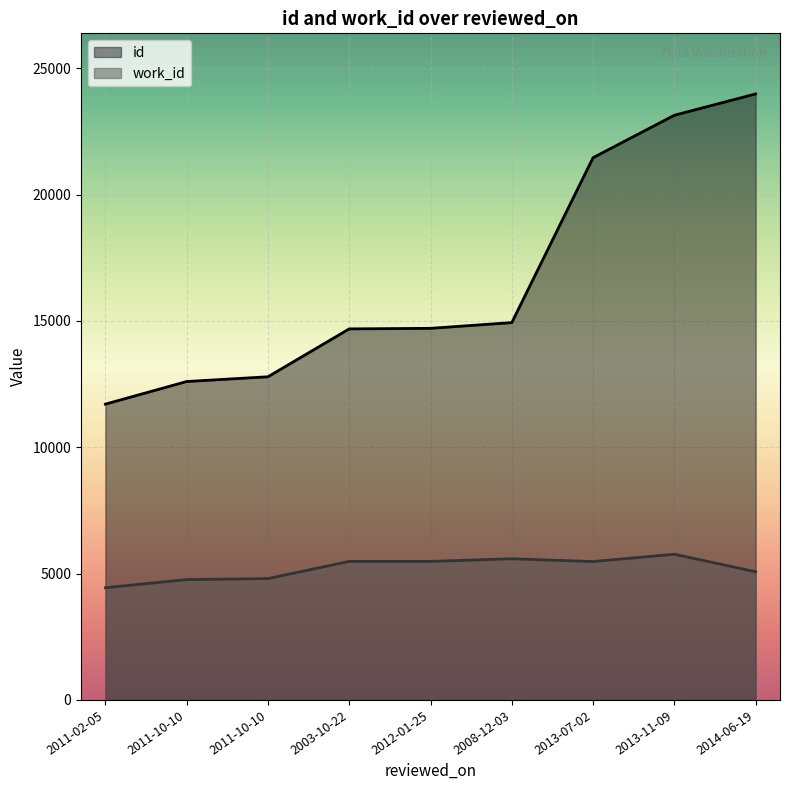

Reading left to right, list all the values displayed in this chart.

id: 2011-02-05=11708	2011-10-10=12602	2011-10-10=12790	2003-10-22=14685	2012-01-25=14707	2008-12-03=14934	2013-07-02=21461	2013-11-09=23140	2014-06-19=23984
work_id: 2011-02-05=4441	2011-10-10=4762	2011-10-10=4802	2003-10-22=5483	2012-01-25=5483	2008-12-03=5587	2013-07-02=5476	2013-11-09=5767	2014-06-19=5073